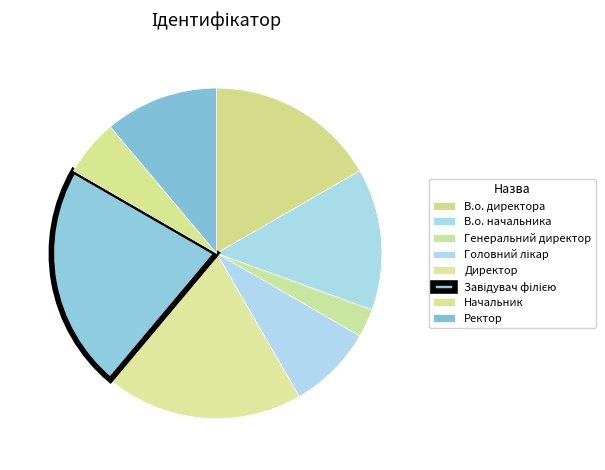

To the nearest percent, what is the difference between the Генеральний директор and В.о. директора slice percentages?

14%